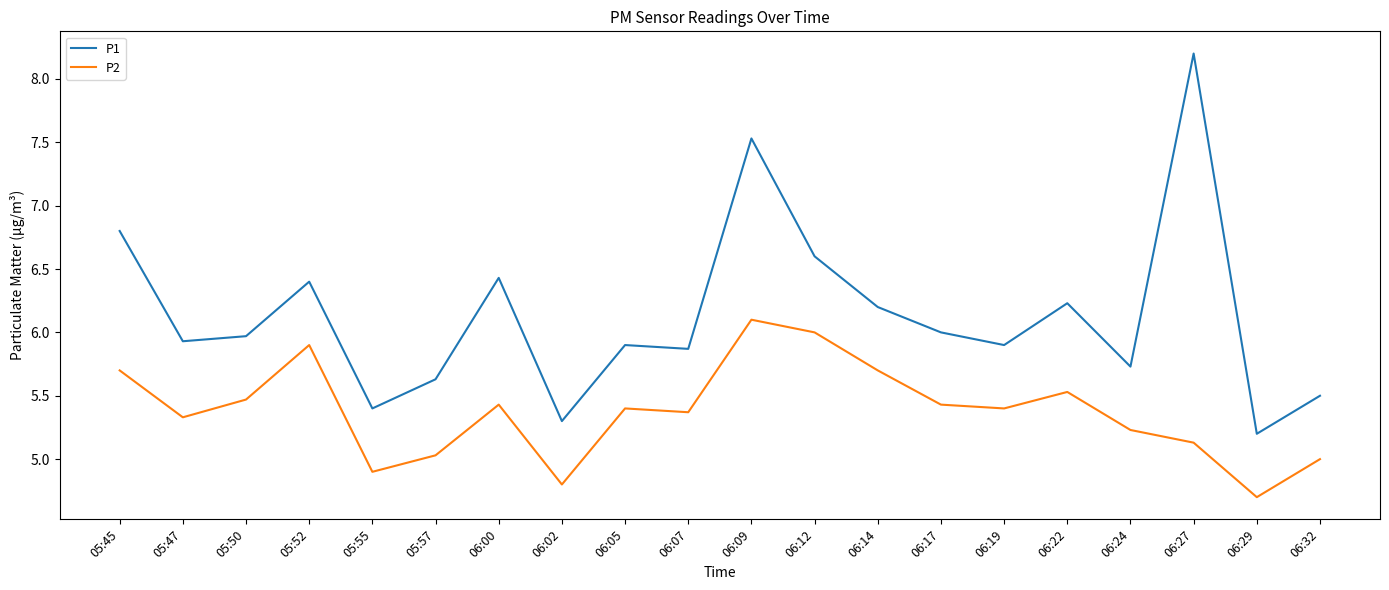

What is the spread (max minus min) of values at 06:07?

0.5